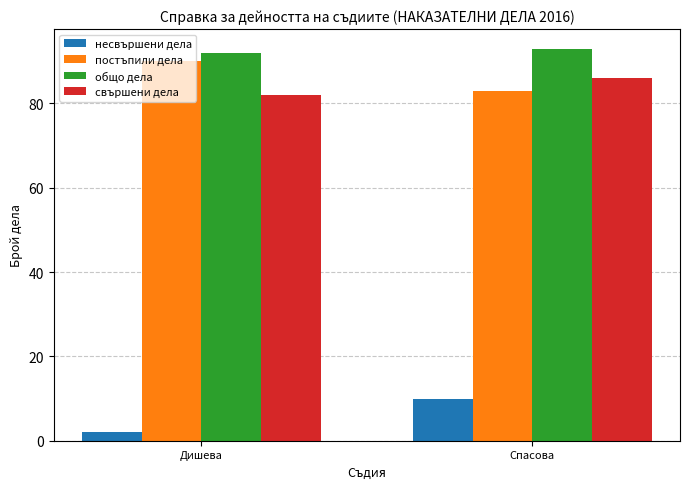

Is it true that общо дела equals 92 at Дишева?

True